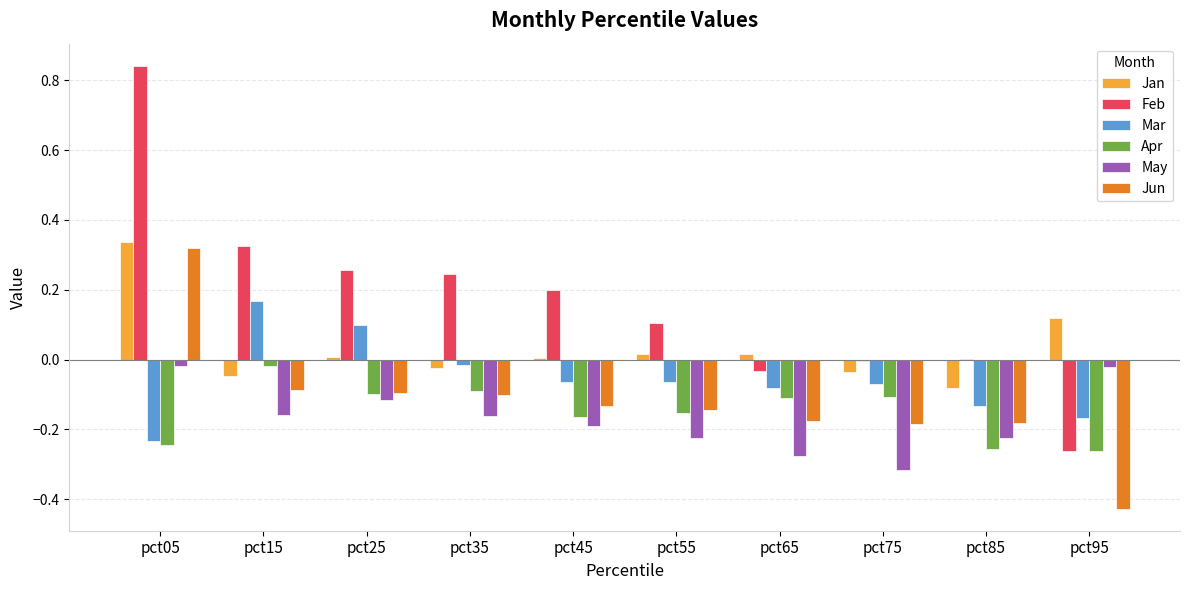

What is the sum of all May values?

-1.7